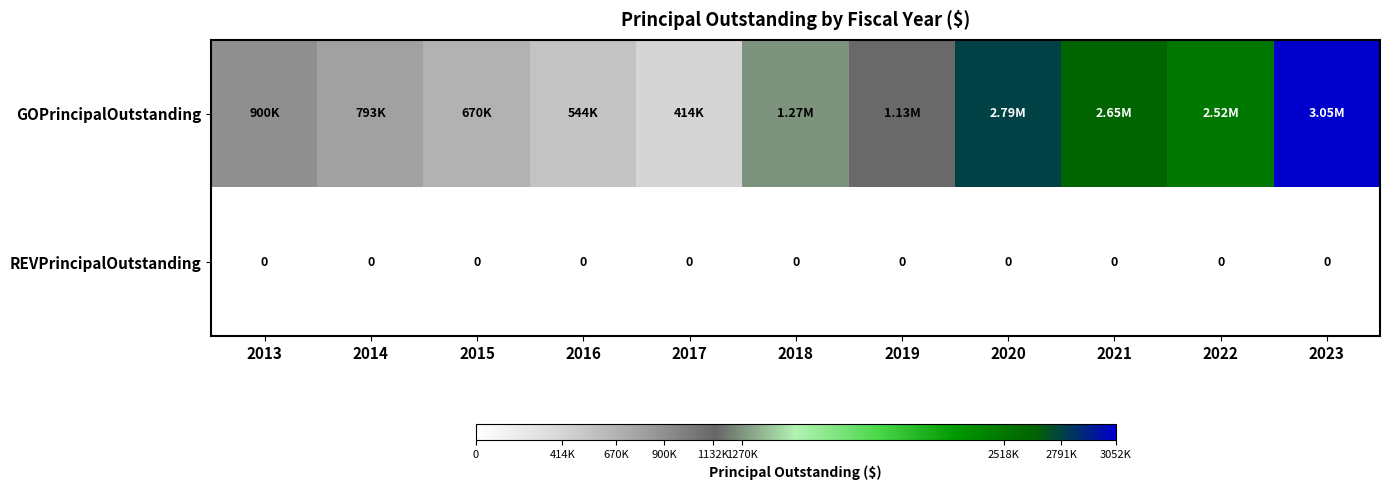

At which category is the sum across all series the highest?

2023